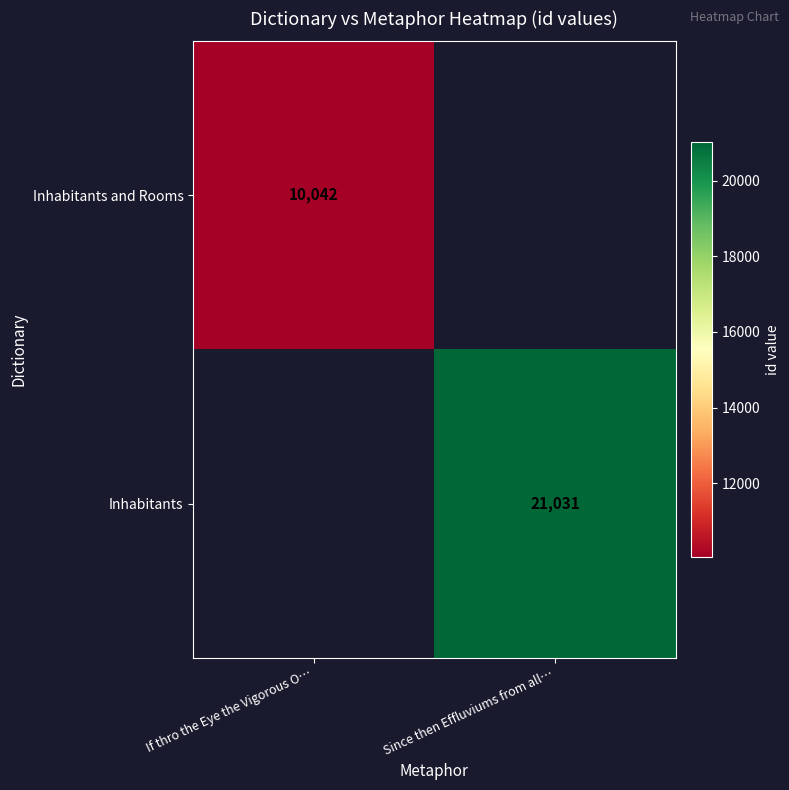

Which label corresponds to the largest value in the chart?

Since then Effluviums from all…